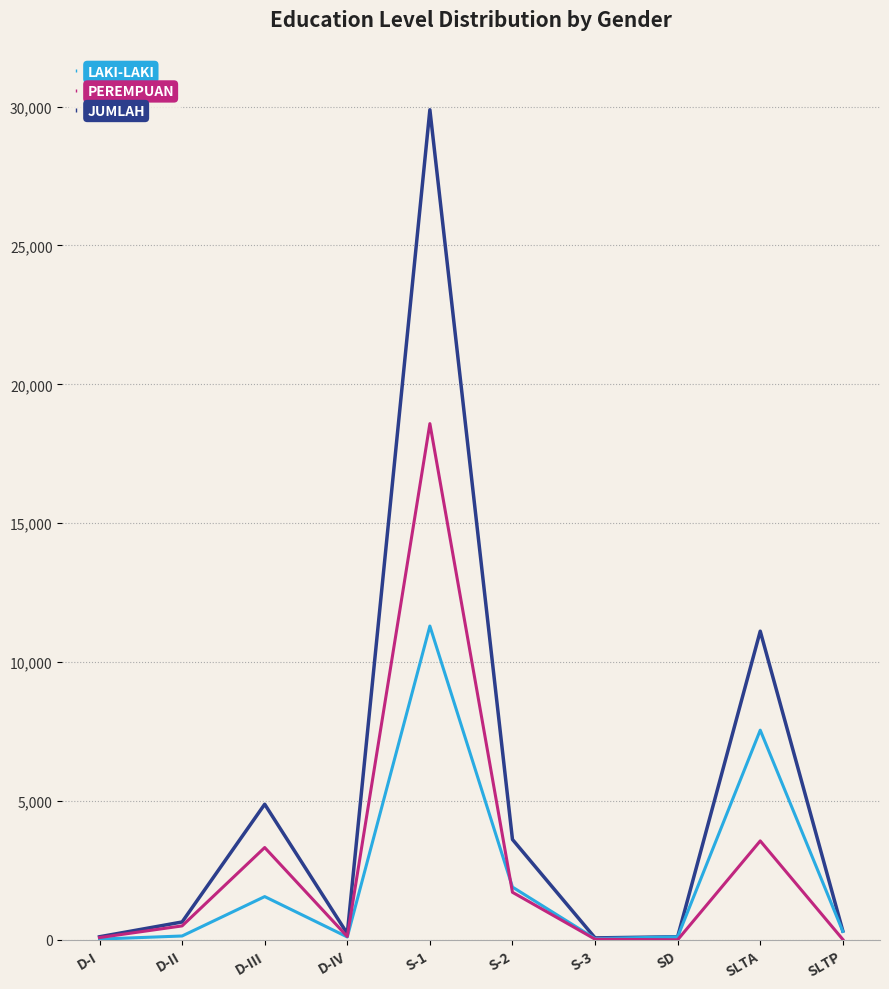

How many interior local peaks does the PEREMPUAN series have?

3